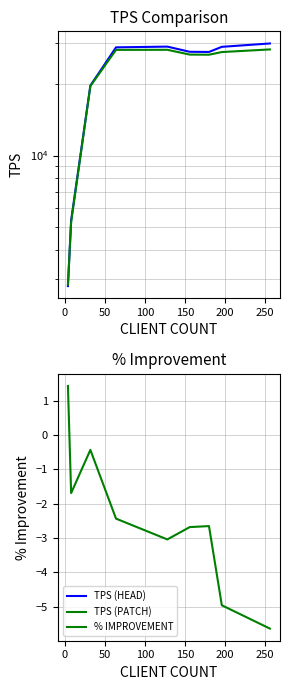

How many data points in % IMPROVEMENT are less than -2?

6